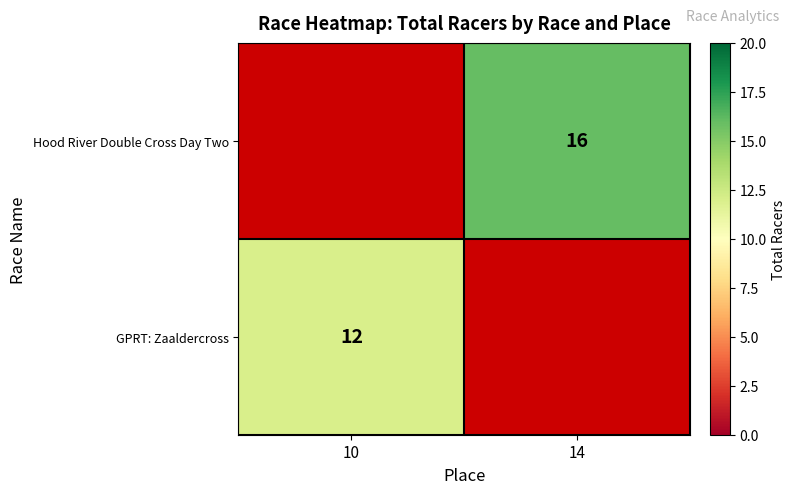

The GPRT: Zaaldercross series shows 5 at 10. True or false?

False